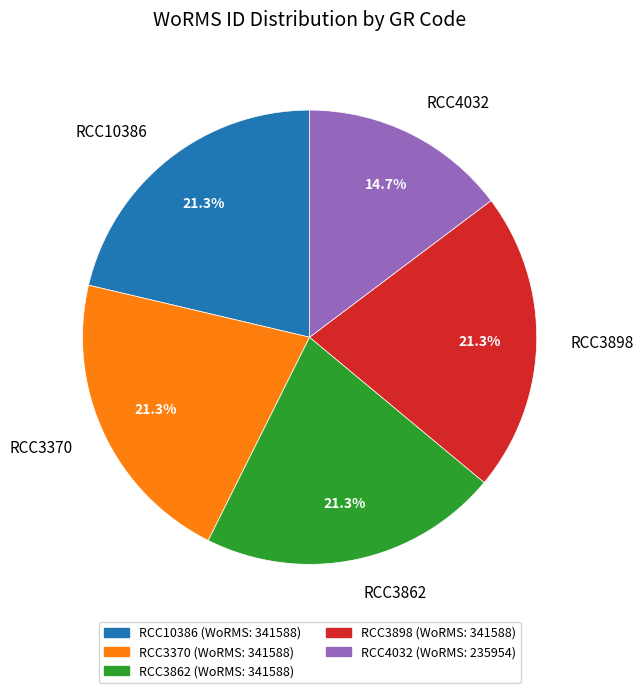

What is the total percentage of RCC10386 and RCC3898?

42.6%